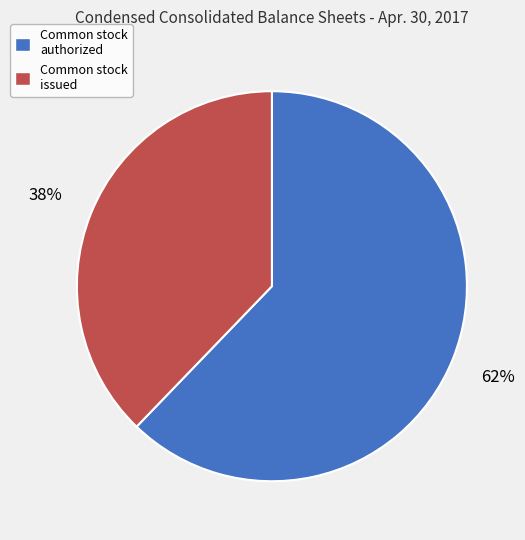

Is the sum of Common stock issued and Common stock authorized greater than half?

Yes